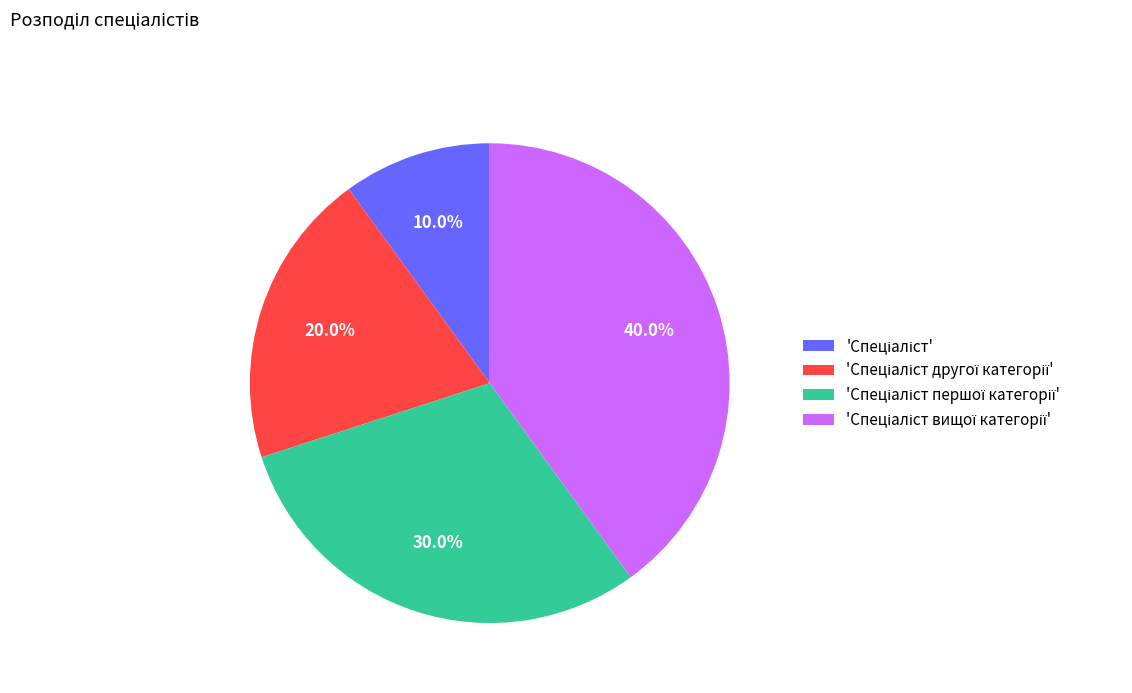

Count the number of slices in the pie.

4